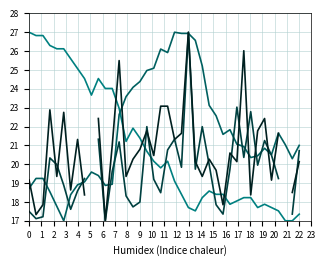

Which has a higher value, 11 or 3?

11